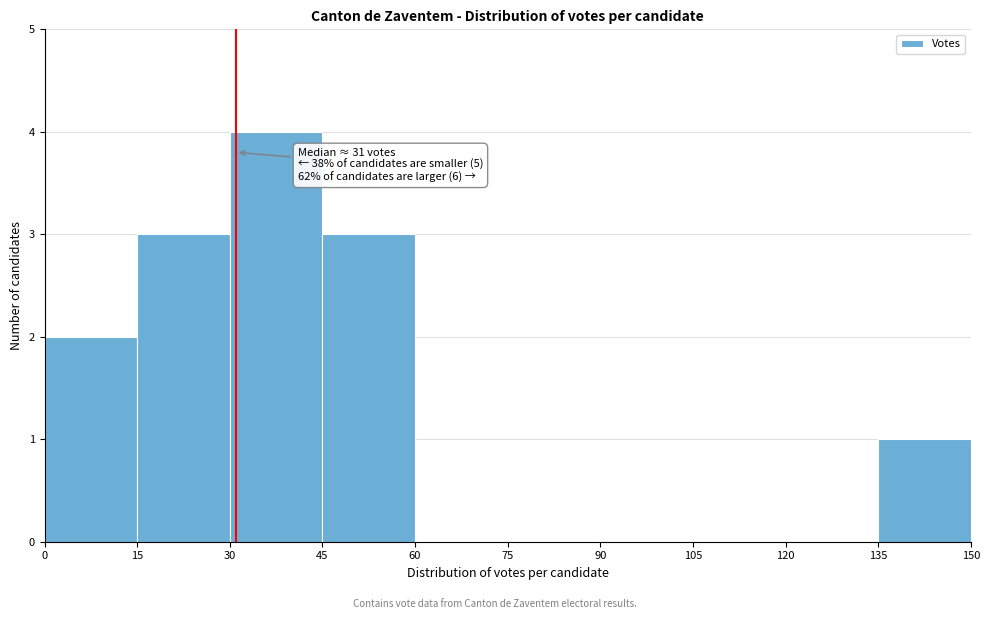

Which range on the x-axis has the tallest bar?

30 to 45